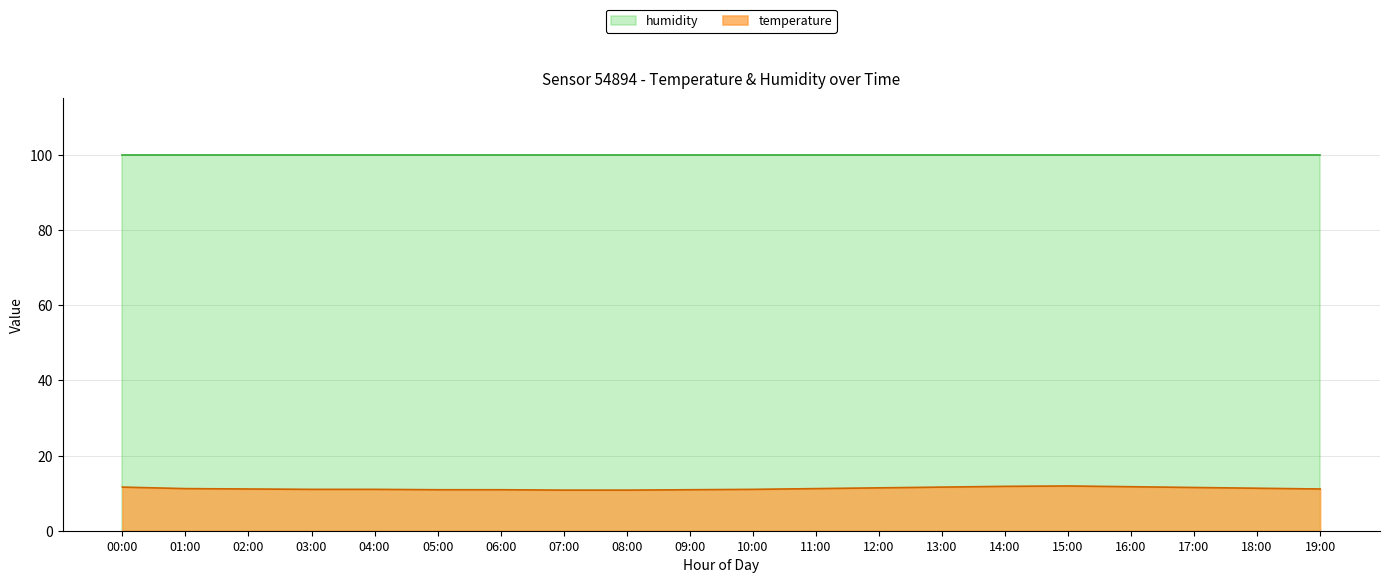

What is the greatest value displayed?

99.9